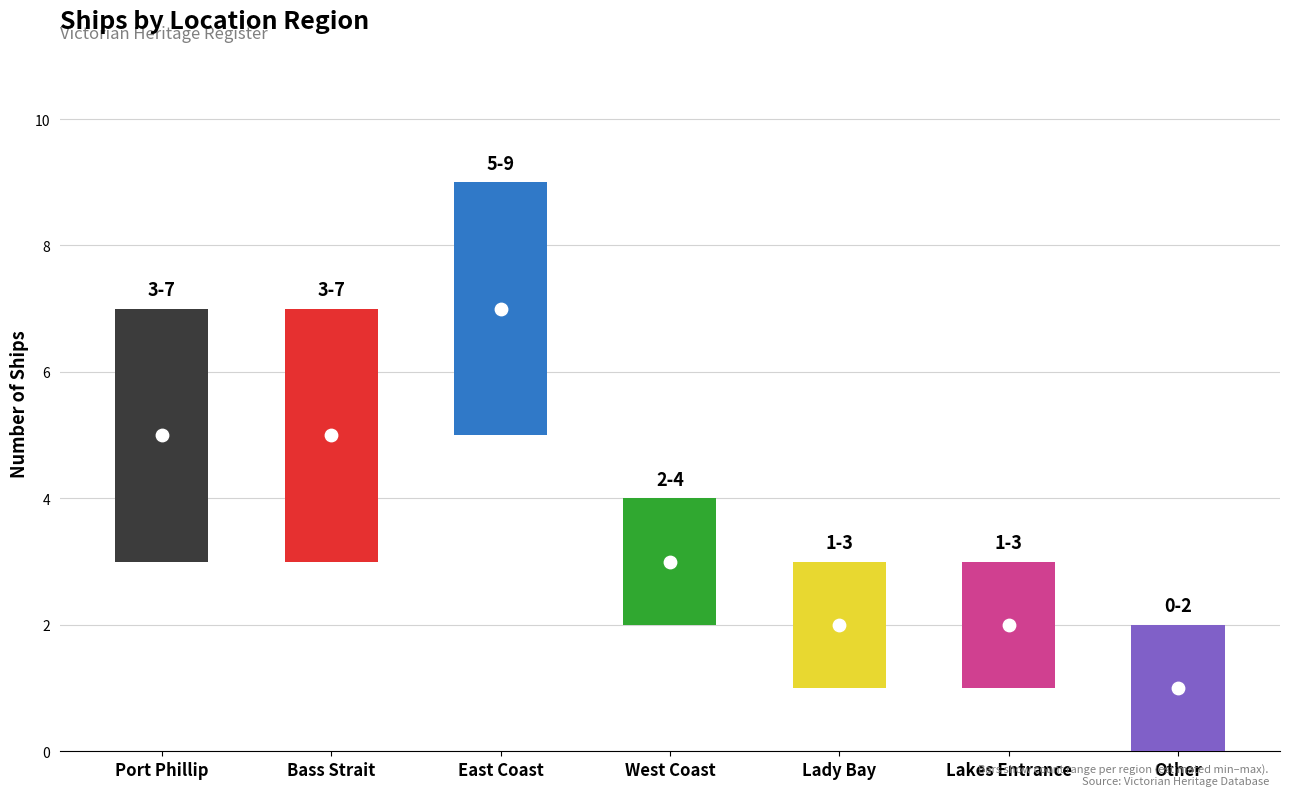

What is the change in value from Port Phillip to Other?

-4